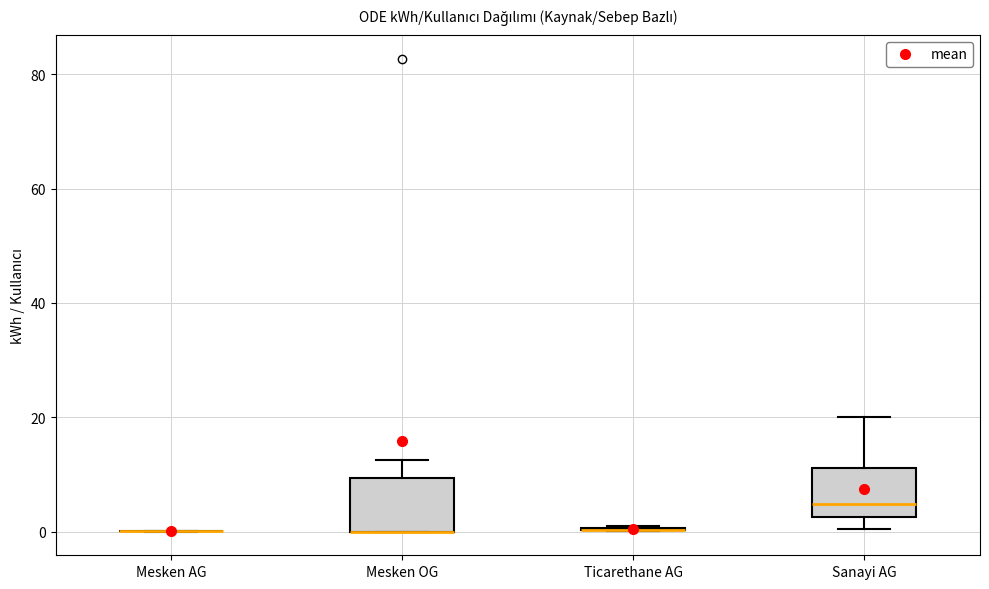

Reading left to right, read every box against the y-axis: the position of its median line, the range the box covers, and the ends of its whiskers. The values are not printed on the chart, so give them approximately, as read against the axis.

Mesken AG: box collapsed to a line at 0, whiskers 0 to 0
Mesken OG: median 0 (drawn on the box's lower edge), box 0 to 10, whiskers 0 to 12
Ticarethane AG: box collapsed to a line at 0, whiskers 0 to 0
Sanayi AG: median 4, box 2 to 12, whiskers 0 to 20